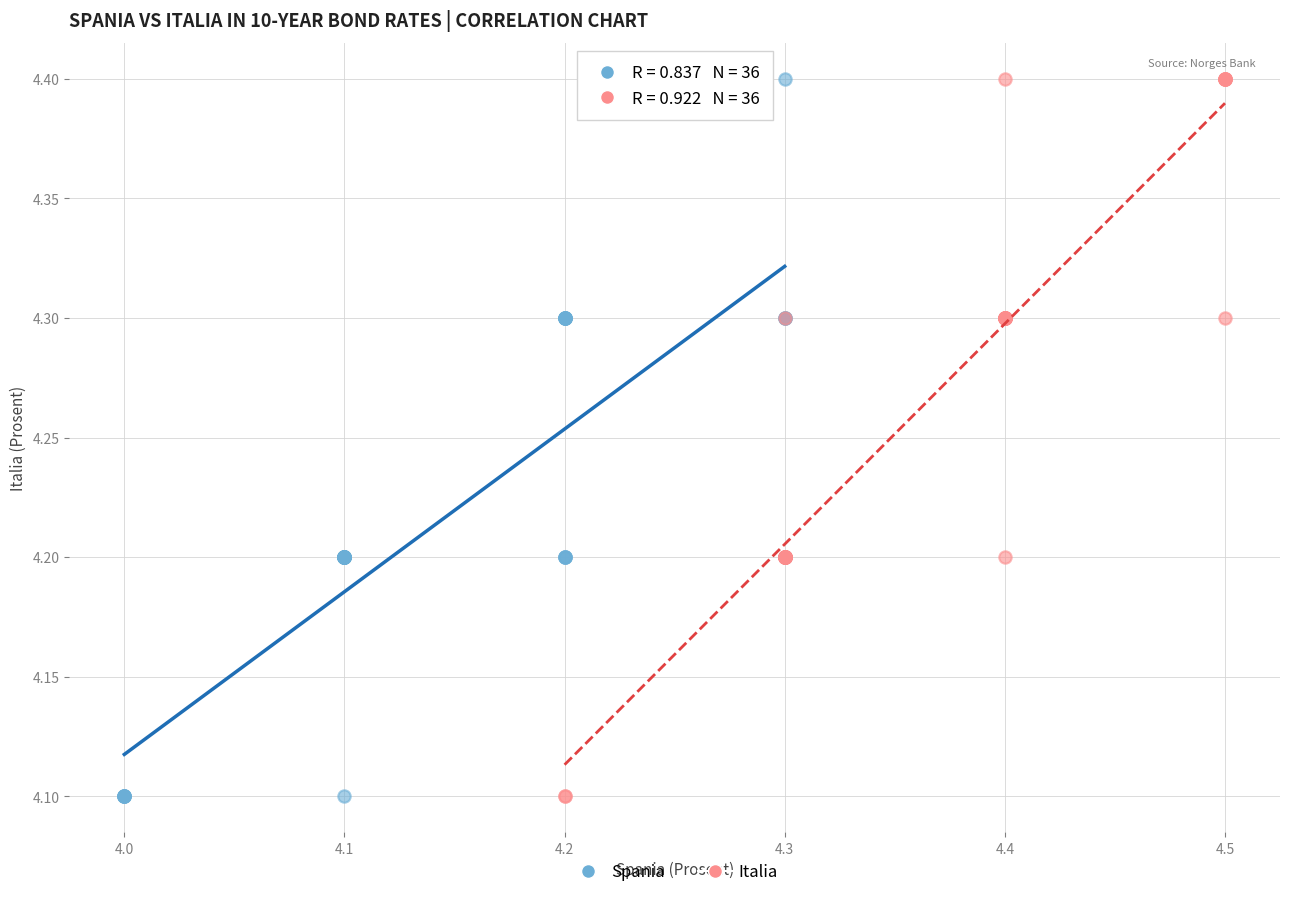

What are all the series names shown in the legend?

Spania, Italia